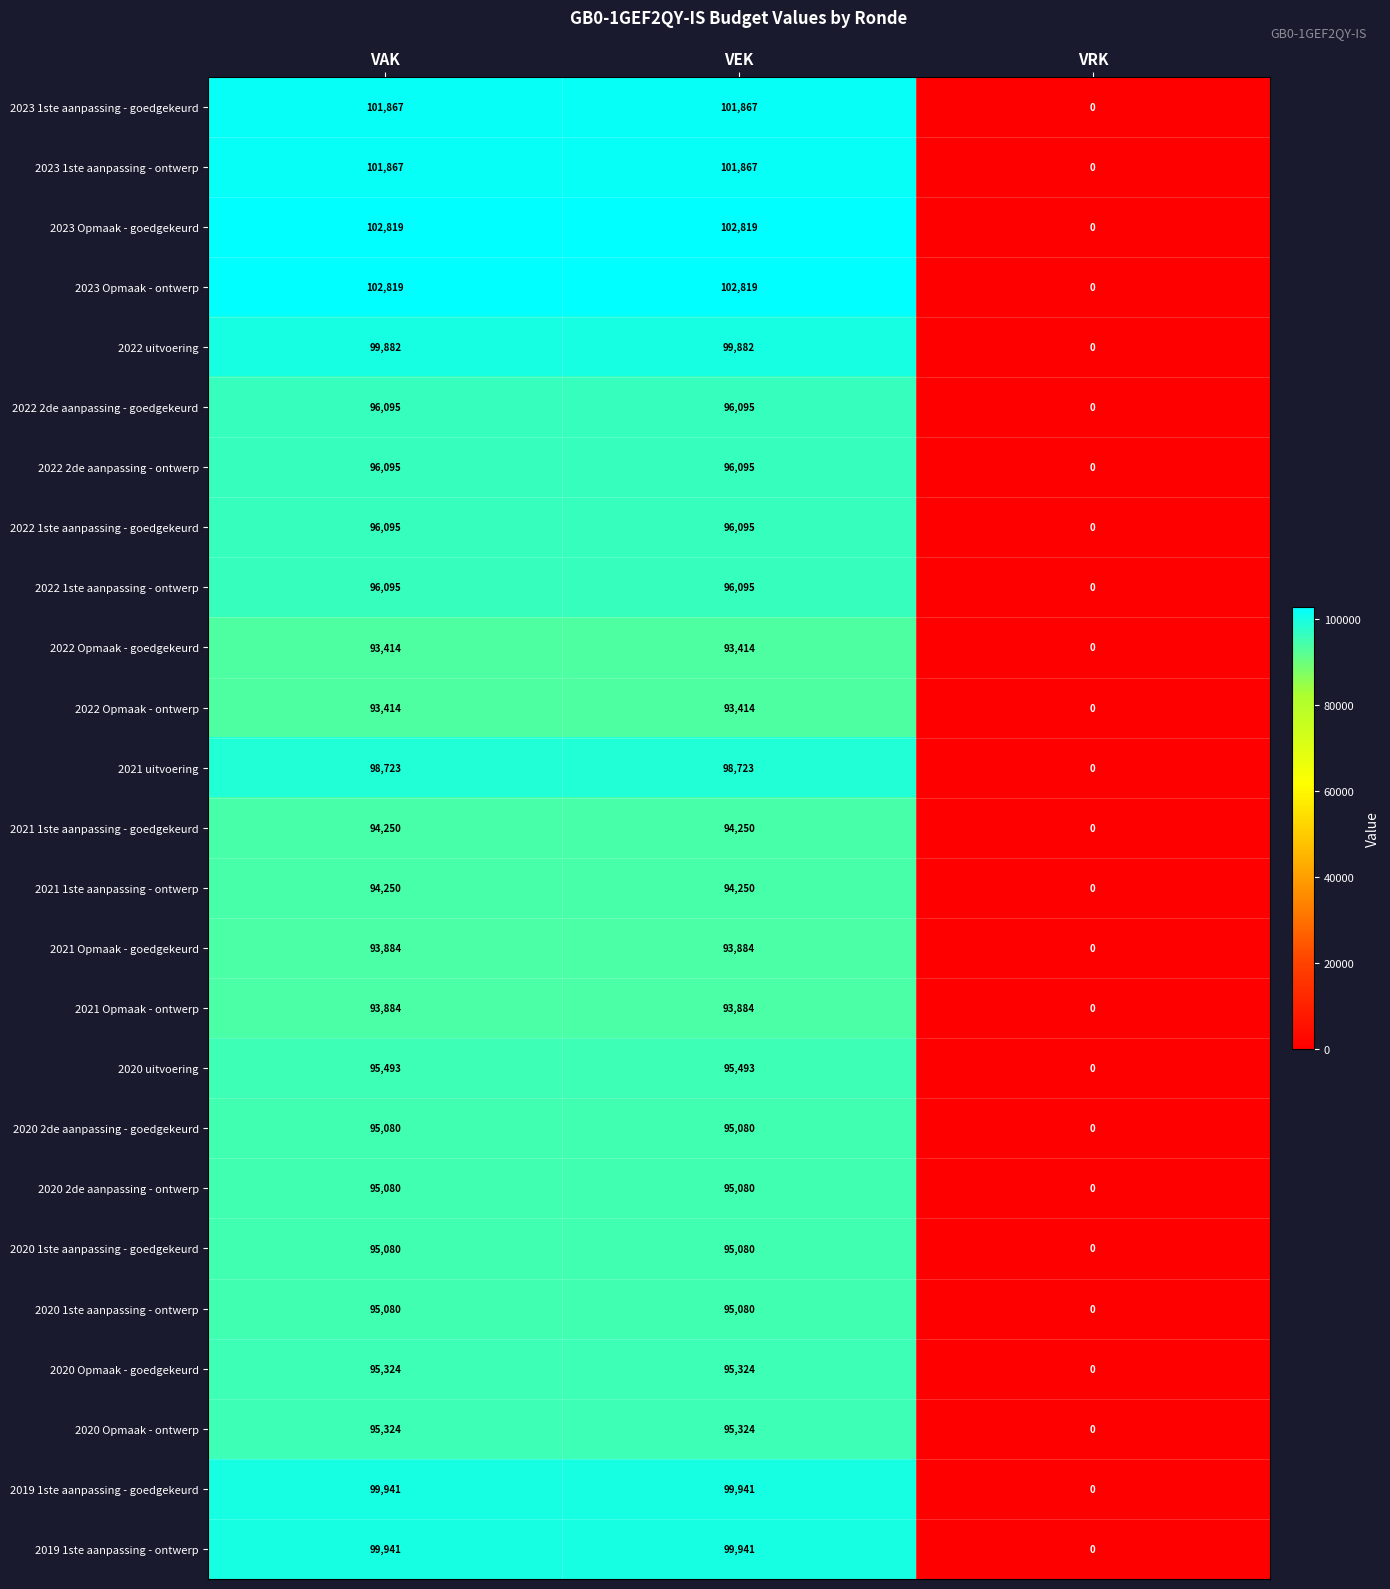

What is the highest value of the 2020 Opmaak - goedgekeurd series?

95324